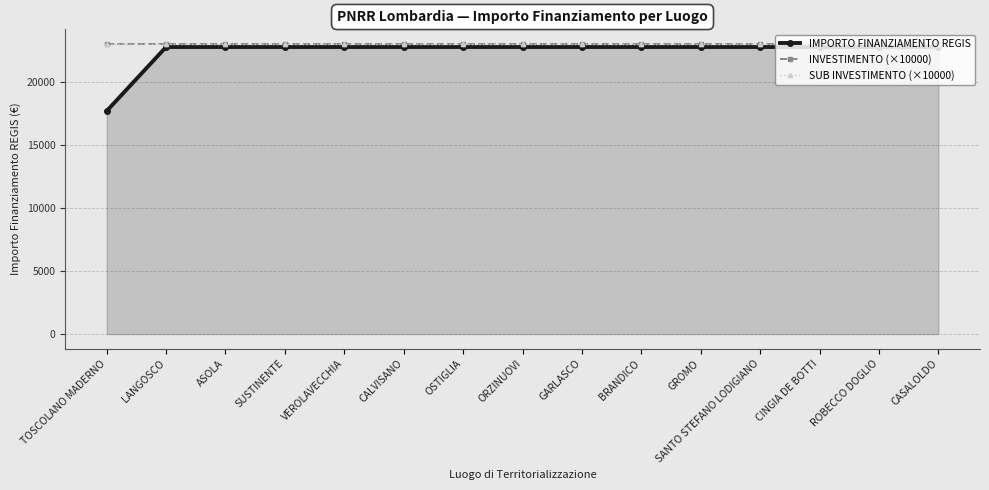

Does the chart have visible grid lines?

Yes